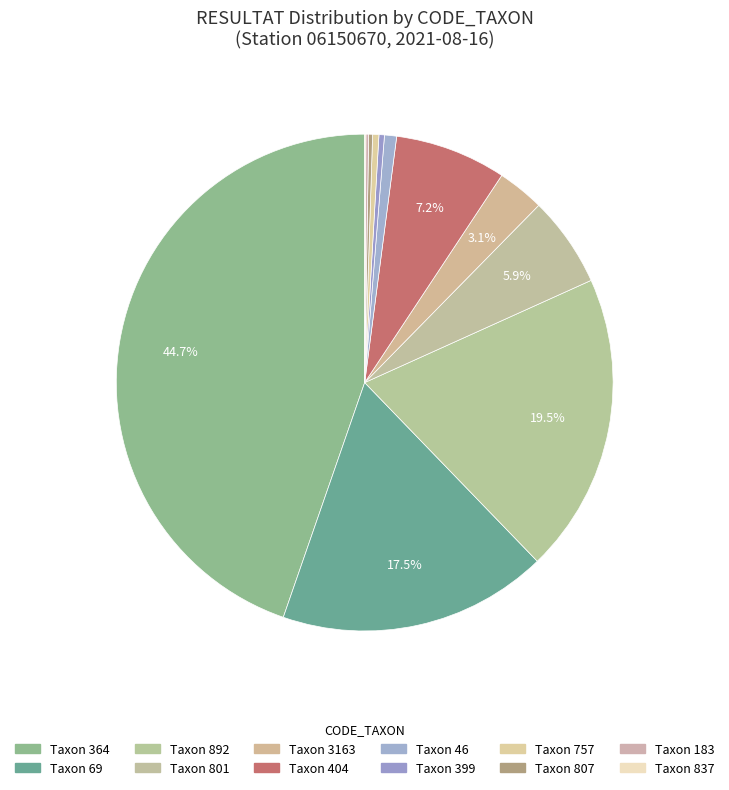

What is the largest slice in the pie chart?

CODE_TAXON 364